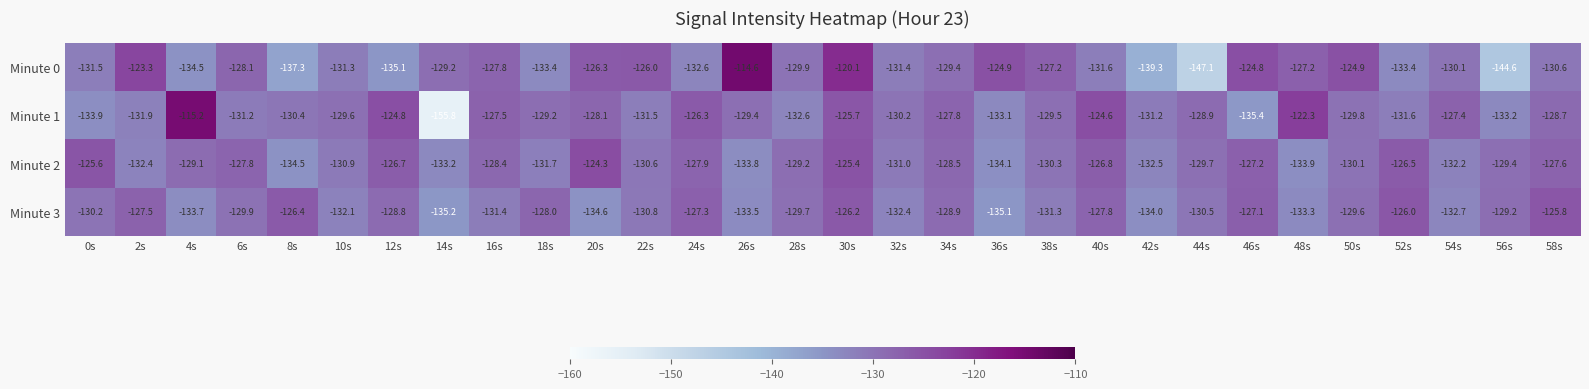

What is the total value across all series at 4s?

-512.5